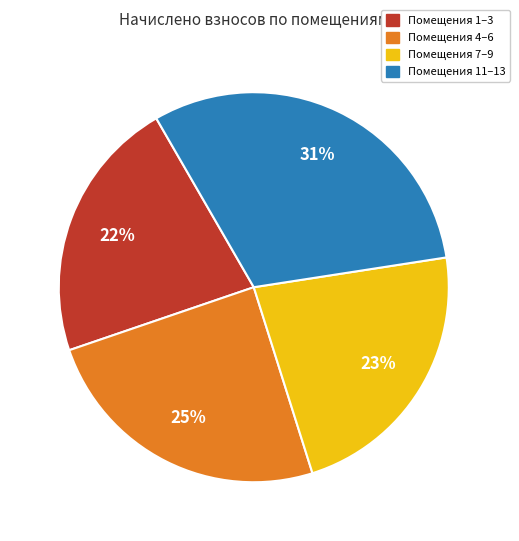

To the nearest percent, what percentage of the pie is Помещения 11–13?

31%